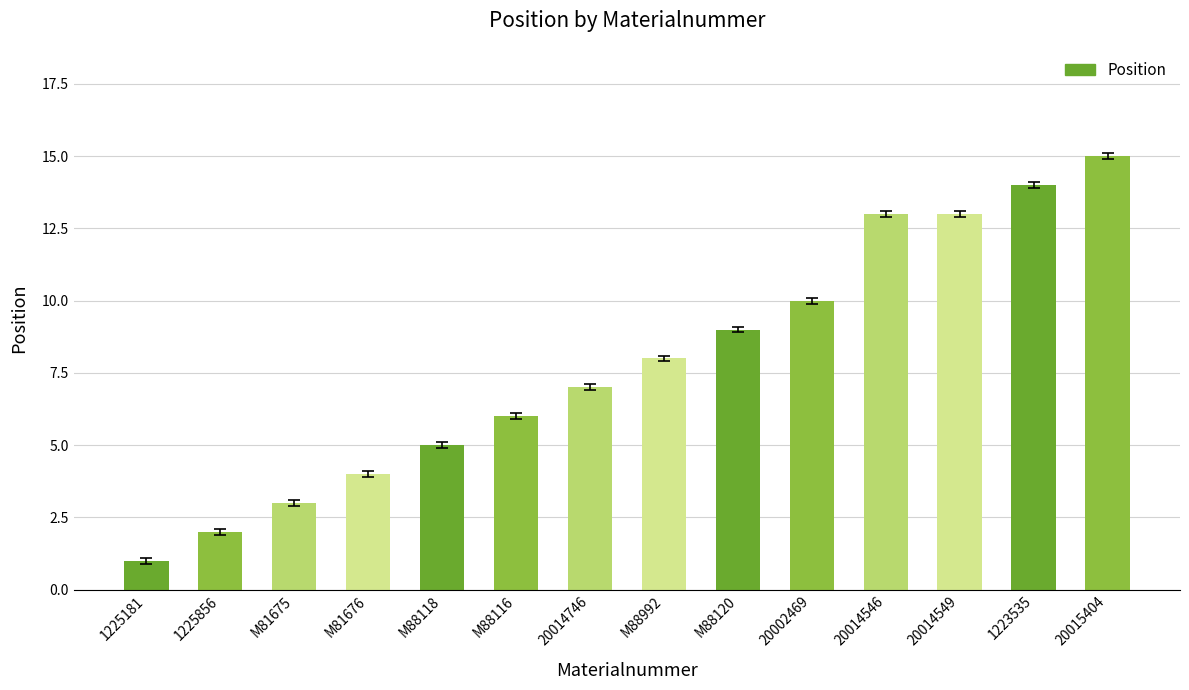

At which category does the chart reach its peak across all series?

20015404